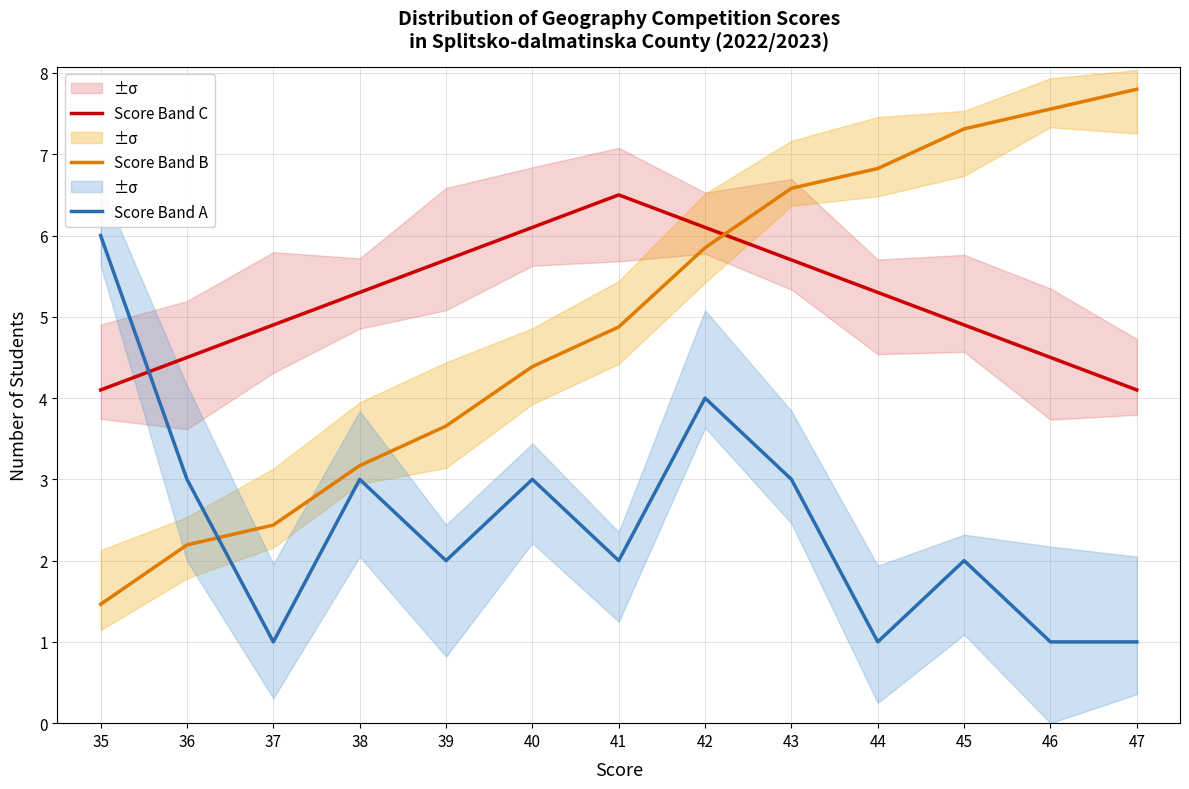

At which label is Score Band A closest to 3?

36